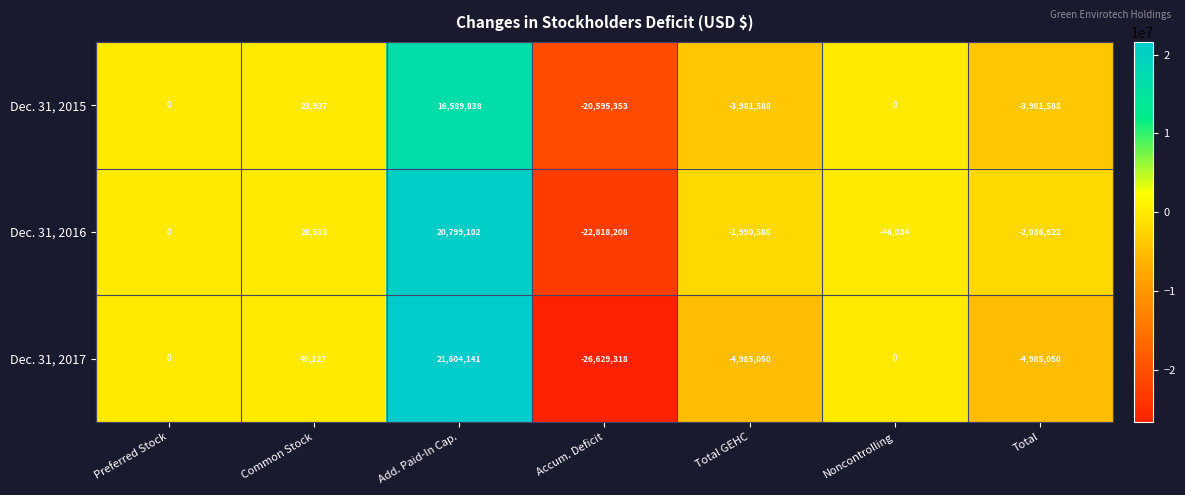

At how many categories does at least one series exceed 19347260?

1